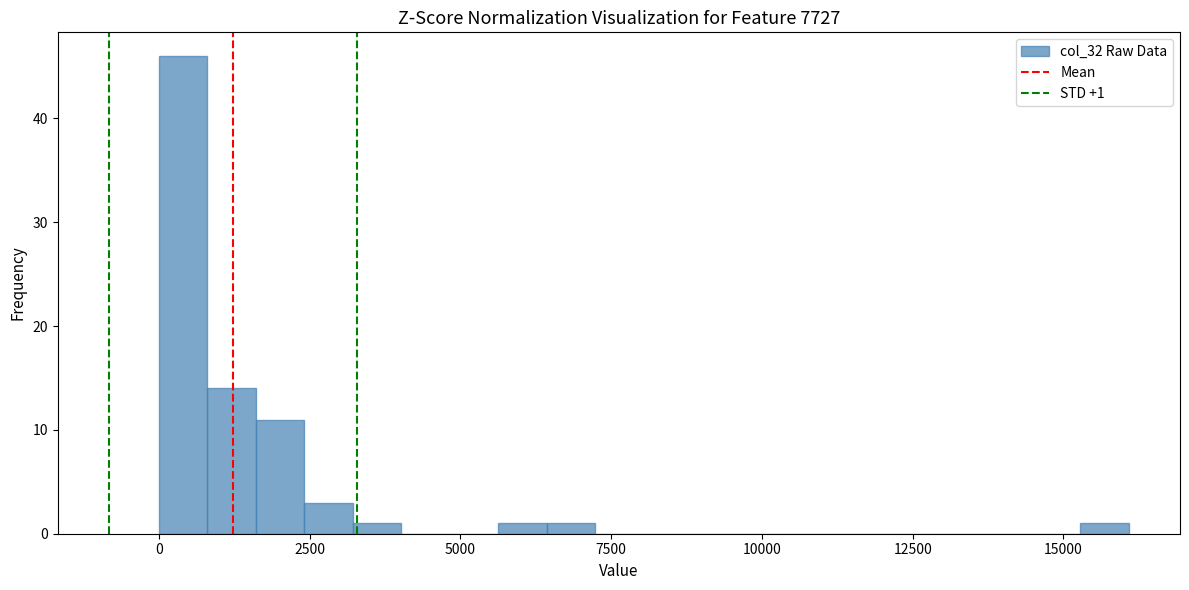

Read against the x-axis, roughly where is the centre of the tallest bar?

500